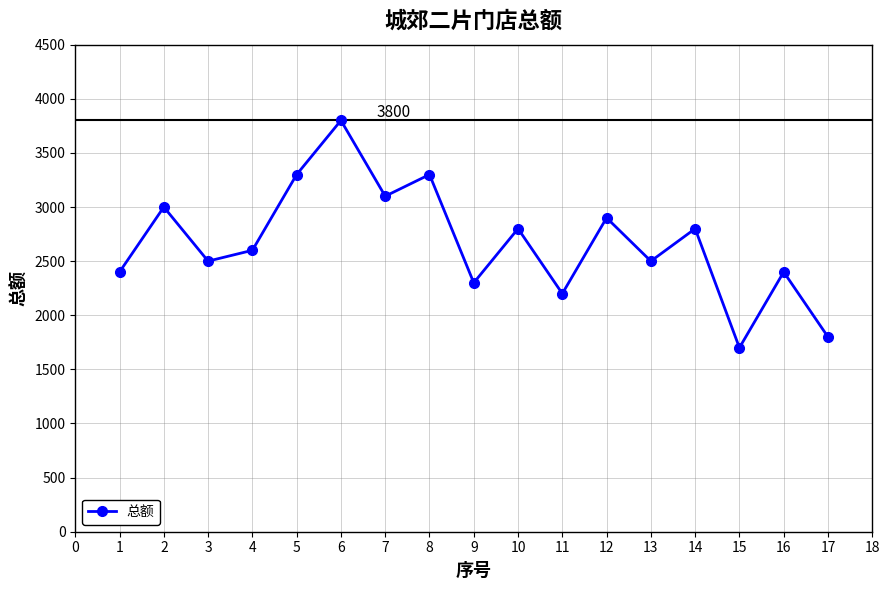

Is it true that the value at 8 is 706?

False